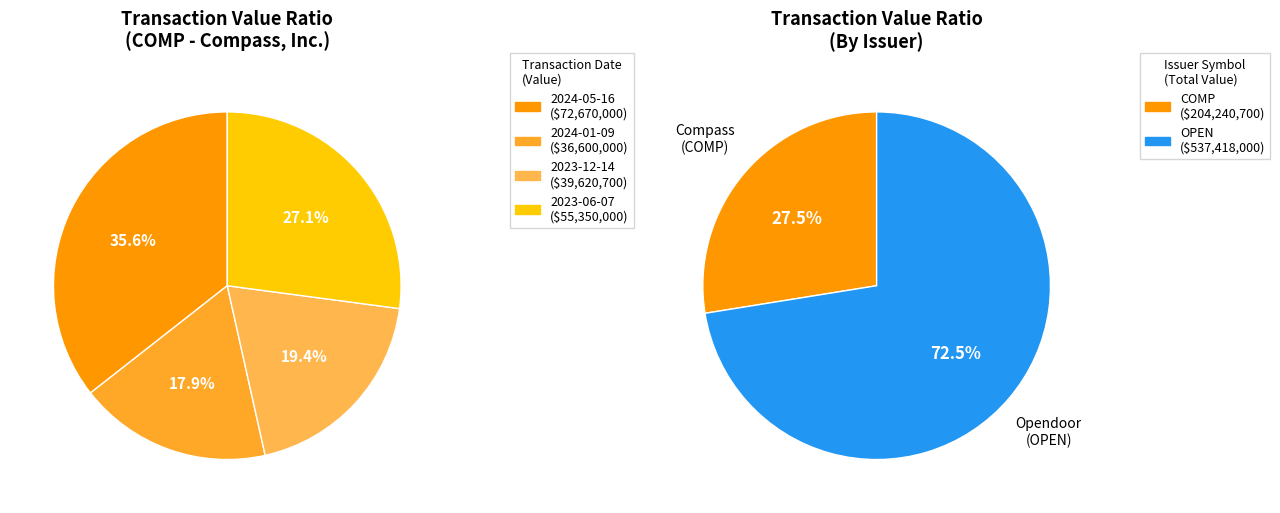

True or false: 2023-06-07 (COMP) accounts for 13% of the total.

False